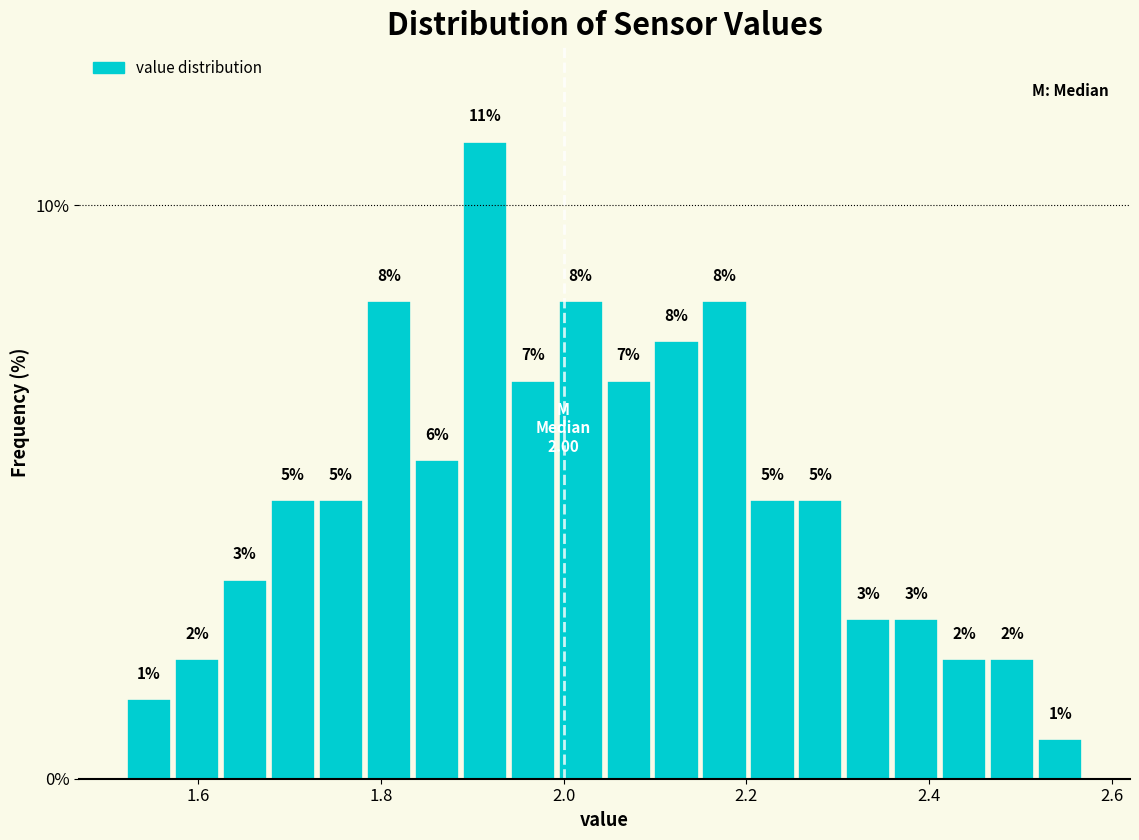

Read against the x-axis, roughly where is the centre of the tallest bar?

1.92